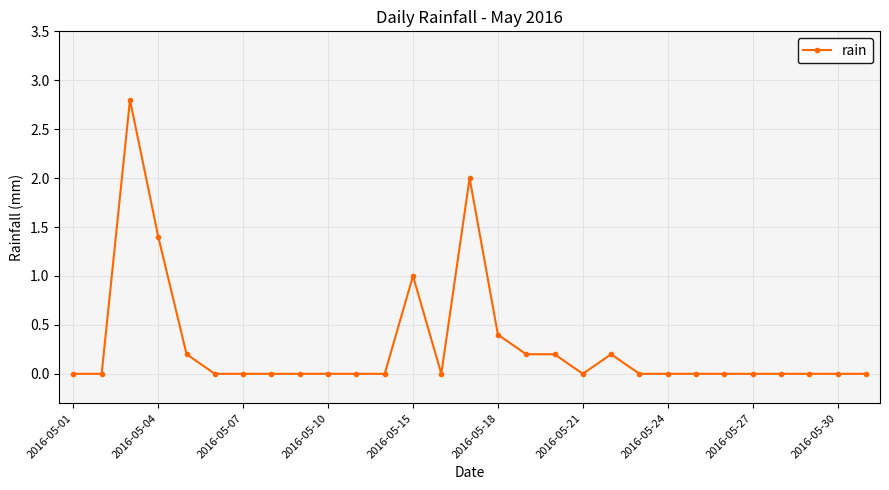

How many distinct data groups are displayed?

1